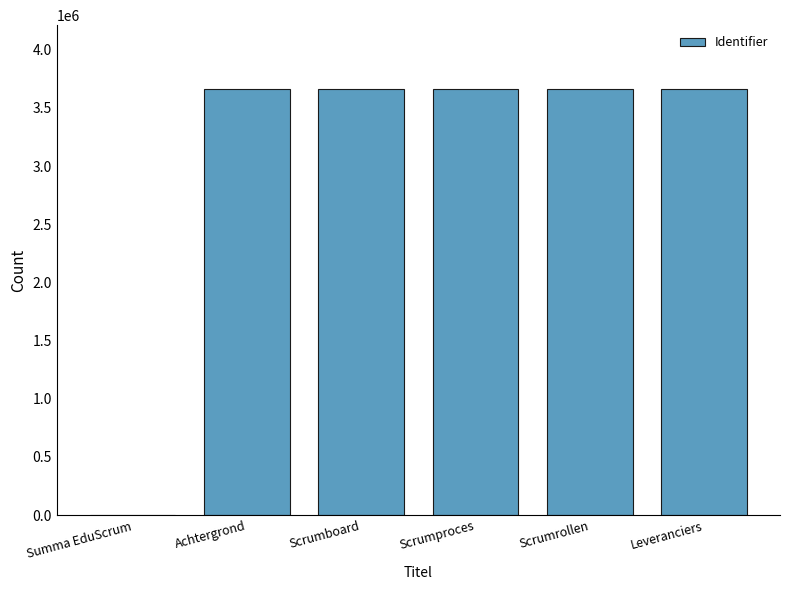

How many categories are shown in the chart?

6